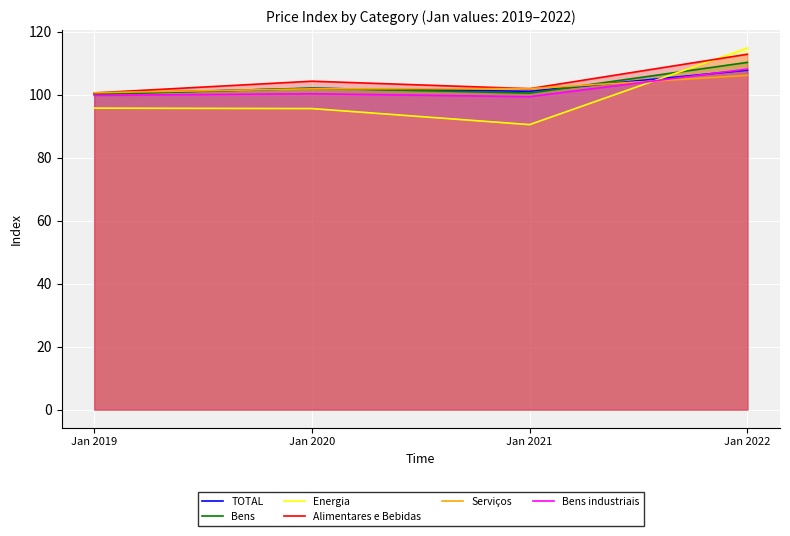

What is the sum of all Alimentares e Bebidas values?

419.5